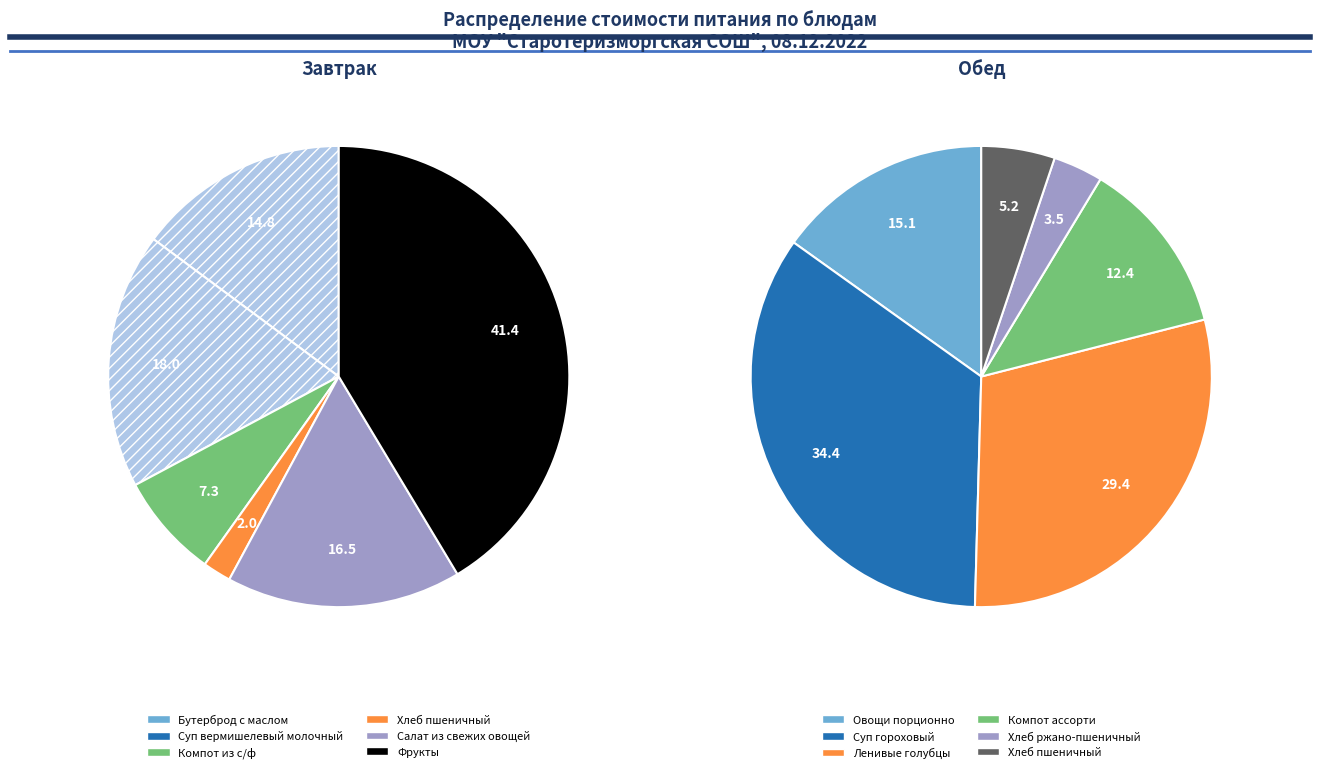

Is the sum of 2 and 0 greater than half?

No